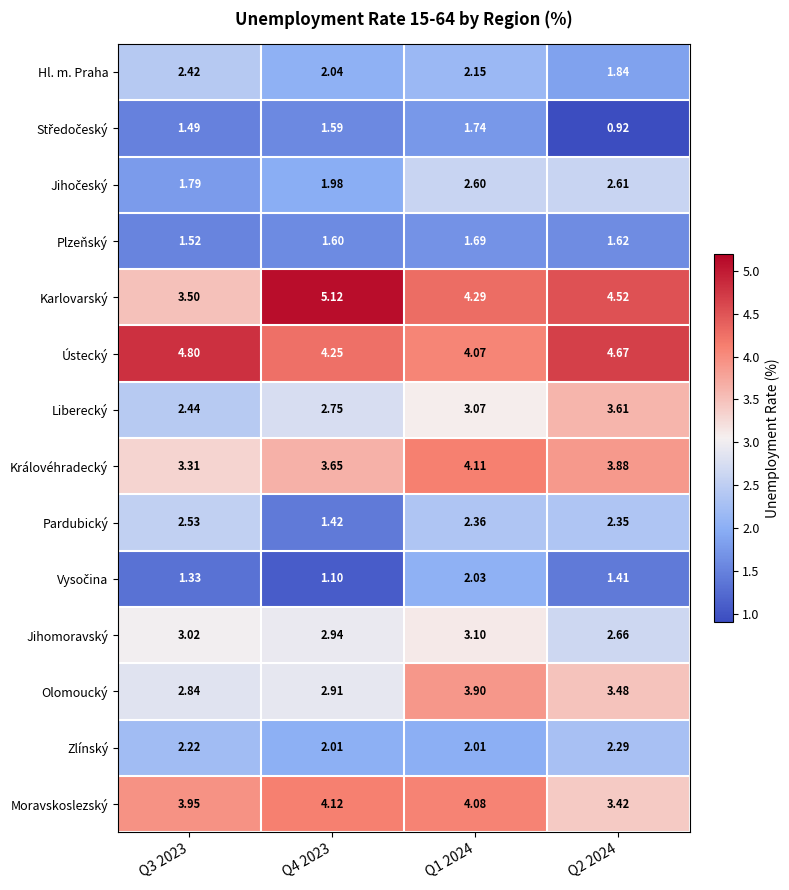

Which series has the widest spread of values?

Karlovarský